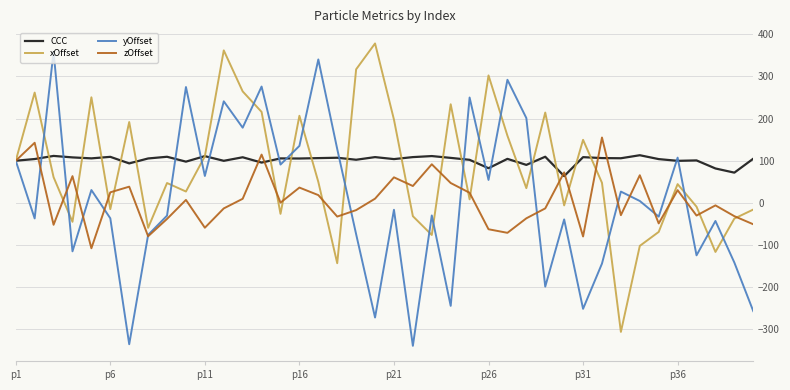

What is the highest value of the CCC series?

113.1